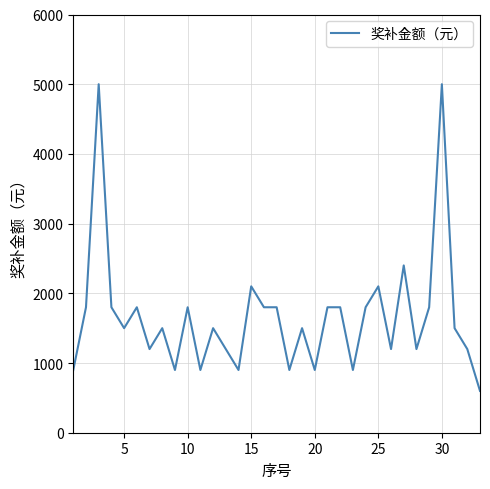

Reading left to right, what are all the values shown in this chart?

900	1800	5000	1800	1500	1800	1200	1500	900	1800	900	1500	1200	900	2100	1800	1800	900	1500	900	1800	1800	900	1800	2100	1200	2400	1200	1800	5000	1500	1200	600